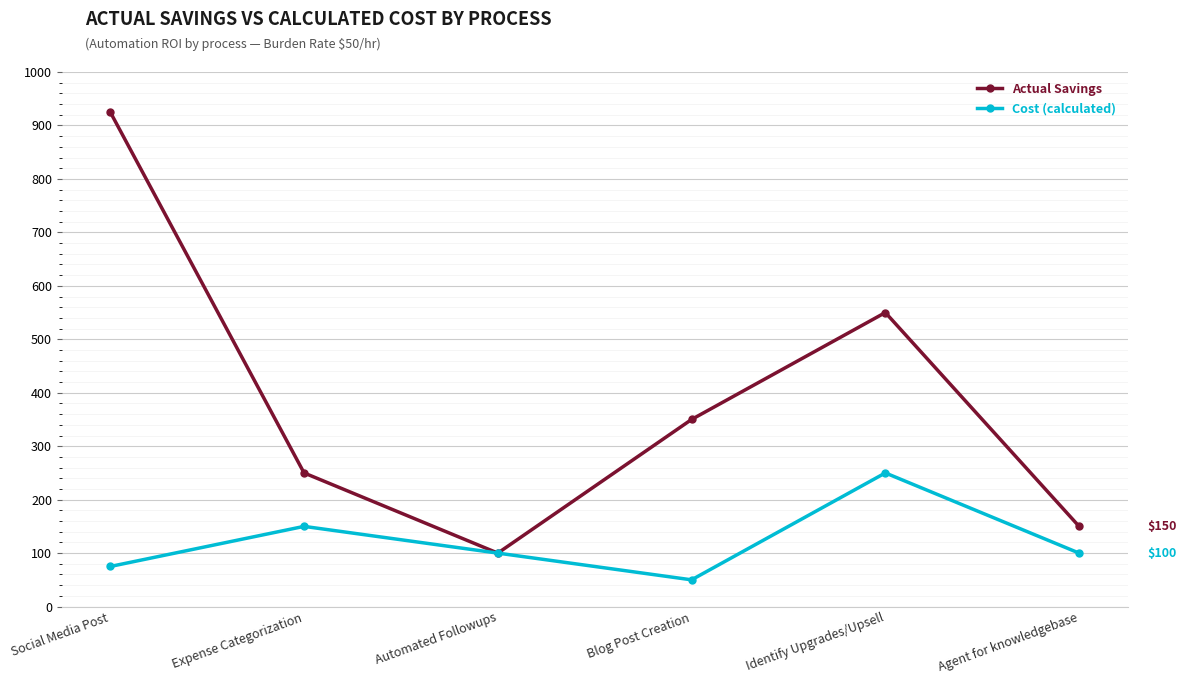

How many distinct data groups are displayed?

2